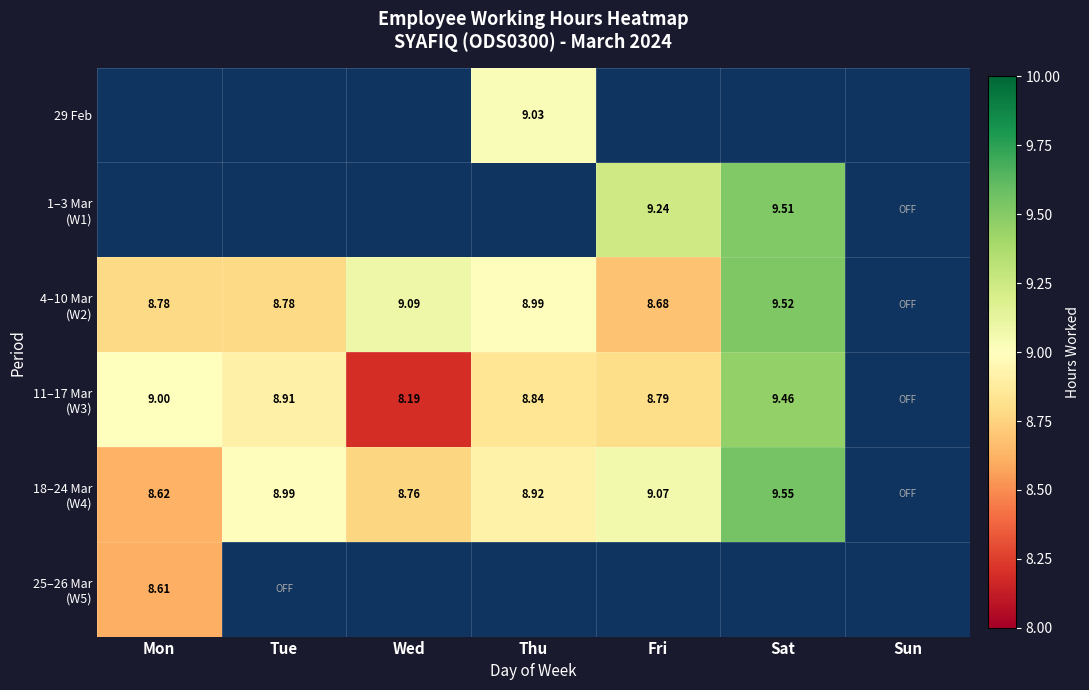

The 11–17 Mar (W3) series shows 5.6 at Sat. True or false?

False